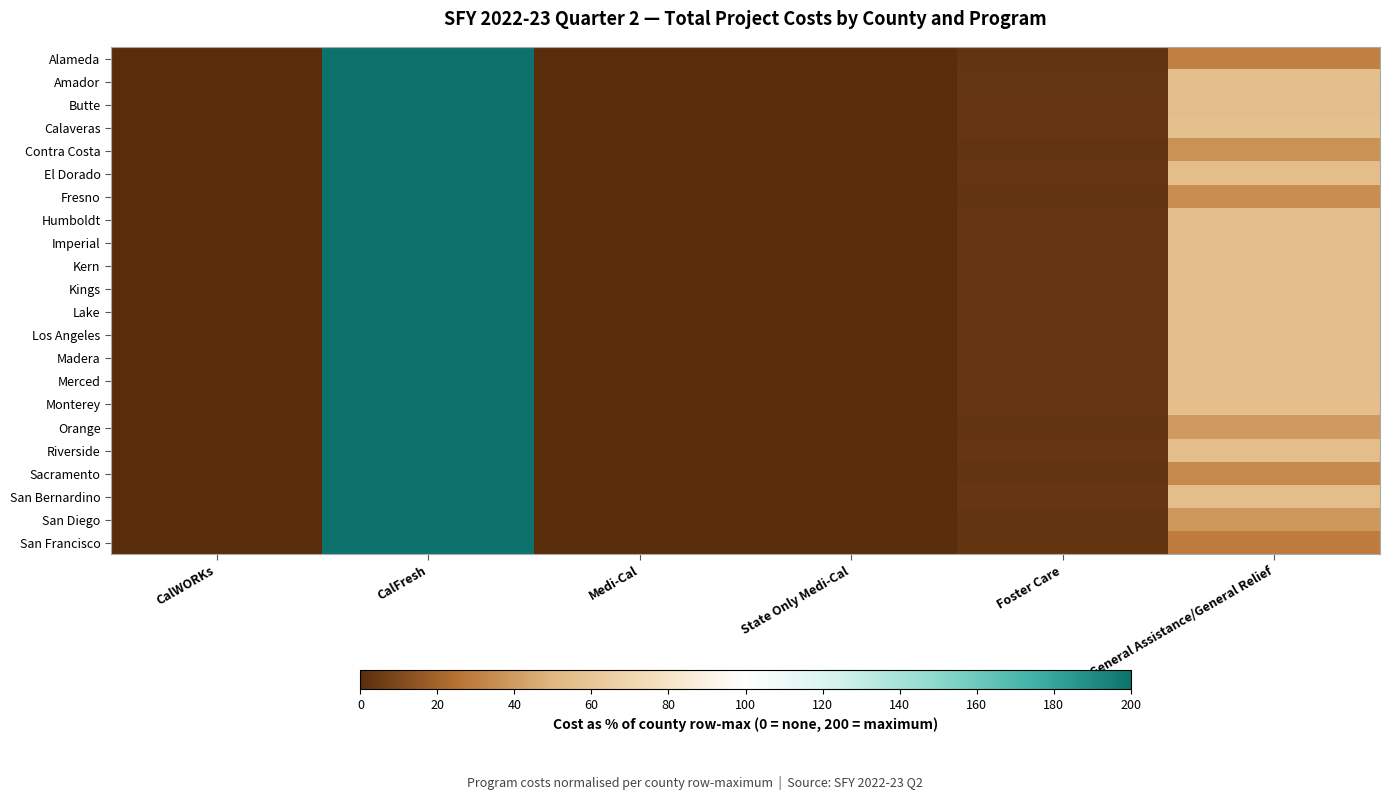

Reading left to right, transcribe all the data shown in this chart.

Alameda: CalWORKs=0.0	CalFresh=200.0	Medi-Cal=0.1	State Only Medi-Cal=0.0	Foster Care=2.4	General Assistance/General Relief=30.2
Amador: CalWORKs=0.0	CalFresh=200.0	Medi-Cal=0.2	State Only Medi-Cal=0.0	Foster Care=3.1	General Assistance/General Relief=55.1
Butte: CalWORKs=0.0	CalFresh=200.0	Medi-Cal=0.1	State Only Medi-Cal=0.0	Foster Care=3.2	General Assistance/General Relief=54.8
Calaveras: CalWORKs=0.0	CalFresh=200.0	Medi-Cal=0.1	State Only Medi-Cal=0.0	Foster Care=3.2	General Assistance/General Relief=55.6
Contra Costa: CalWORKs=0.0	CalFresh=200.0	Medi-Cal=0.1	State Only Medi-Cal=0.0	Foster Care=2.4	General Assistance/General Relief=36.4
El Dorado: CalWORKs=0.0	CalFresh=200.0	Medi-Cal=0.1	State Only Medi-Cal=0.0	Foster Care=3.2	General Assistance/General Relief=55.0
Fresno: CalWORKs=0.0	CalFresh=200.0	Medi-Cal=0.1	State Only Medi-Cal=0.0	Foster Care=2.4	General Assistance/General Relief=35.1
Humboldt: CalWORKs=0.0	CalFresh=200.0	Medi-Cal=0.1	State Only Medi-Cal=0.0	Foster Care=3.2	General Assistance/General Relief=54.8
Imperial: CalWORKs=0.0	CalFresh=200.0	Medi-Cal=0.1	State Only Medi-Cal=0.0	Foster Care=3.2	General Assistance/General Relief=54.7
Kern: CalWORKs=0.0	CalFresh=200.0	Medi-Cal=0.1	State Only Medi-Cal=0.0	Foster Care=3.2	General Assistance/General Relief=54.9
Kings: CalWORKs=0.0	CalFresh=200.0	Medi-Cal=0.1	State Only Medi-Cal=0.0	Foster Care=3.2	General Assistance/General Relief=54.9
Lake: CalWORKs=0.0	CalFresh=200.0	Medi-Cal=0.1	State Only Medi-Cal=0.0	Foster Care=3.2	General Assistance/General Relief=54.8
Los Angeles: CalWORKs=0.0	CalFresh=200.0	Medi-Cal=0.1	State Only Medi-Cal=0.0	Foster Care=3.2	General Assistance/General Relief=54.8
Madera: CalWORKs=0.0	CalFresh=200.0	Medi-Cal=0.1	State Only Medi-Cal=0.0	Foster Care=3.2	General Assistance/General Relief=54.8
Merced: CalWORKs=0.0	CalFresh=200.0	Medi-Cal=0.1	State Only Medi-Cal=0.0	Foster Care=3.2	General Assistance/General Relief=54.8
Monterey: CalWORKs=0.0	CalFresh=200.0	Medi-Cal=0.1	State Only Medi-Cal=0.0	Foster Care=3.2	General Assistance/General Relief=55.1
Orange: CalWORKs=0.0	CalFresh=200.0	Medi-Cal=0.1	State Only Medi-Cal=0.0	Foster Care=2.4	General Assistance/General Relief=39.8
Riverside: CalWORKs=0.0	CalFresh=200.0	Medi-Cal=0.1	State Only Medi-Cal=0.0	Foster Care=3.2	General Assistance/General Relief=55.0
Sacramento: CalWORKs=0.0	CalFresh=200.0	Medi-Cal=0.1	State Only Medi-Cal=0.0	Foster Care=2.4	General Assistance/General Relief=33.8
San Bernardino: CalWORKs=0.0	CalFresh=200.0	Medi-Cal=0.1	State Only Medi-Cal=0.0	Foster Care=3.2	General Assistance/General Relief=54.9
San Diego: CalWORKs=0.0	CalFresh=200.0	Medi-Cal=0.1	State Only Medi-Cal=0.0	Foster Care=2.4	General Assistance/General Relief=38.8
San Francisco: CalWORKs=0.0	CalFresh=200.0	Medi-Cal=0.0	State Only Medi-Cal=0.0	Foster Care=2.4	General Assistance/General Relief=28.8